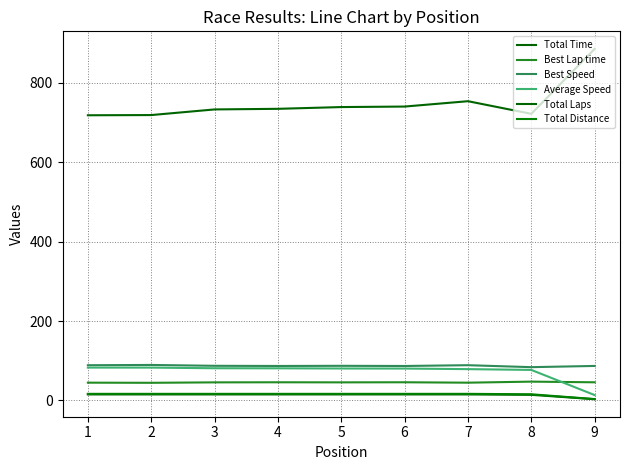

Is this an area chart (filled region under the line)?

No